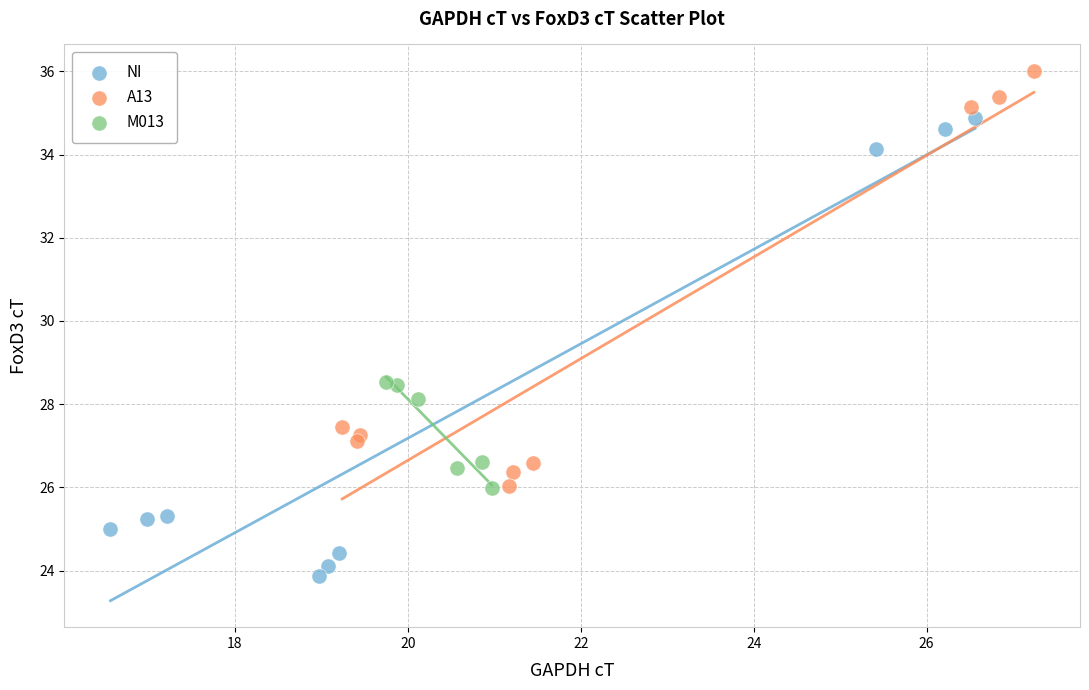

Which series has the widest spread of Y values?

NI